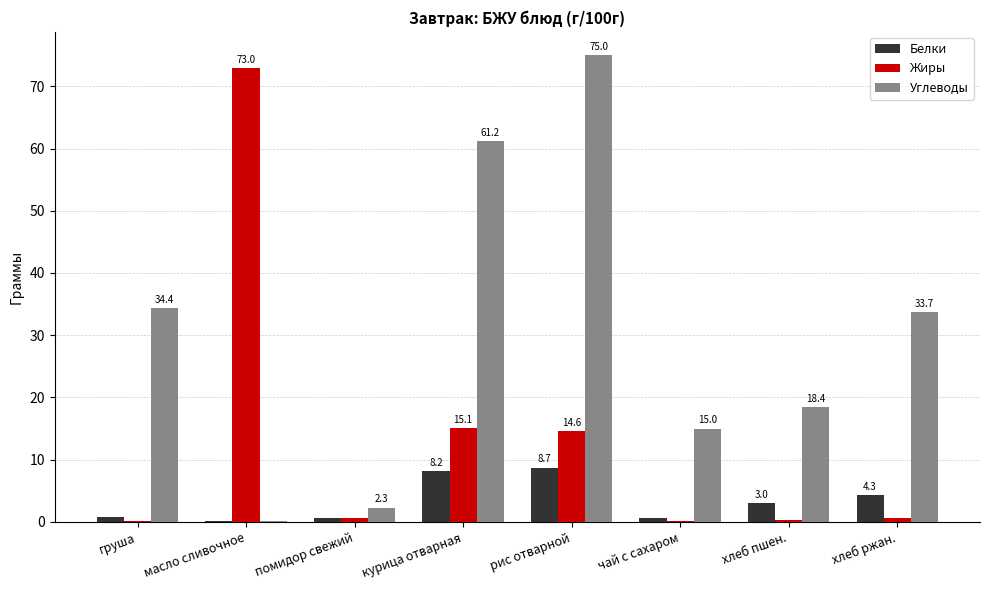

What is the sum of the Углеводы values at рис отварной and хлеб пшен.?

93.4